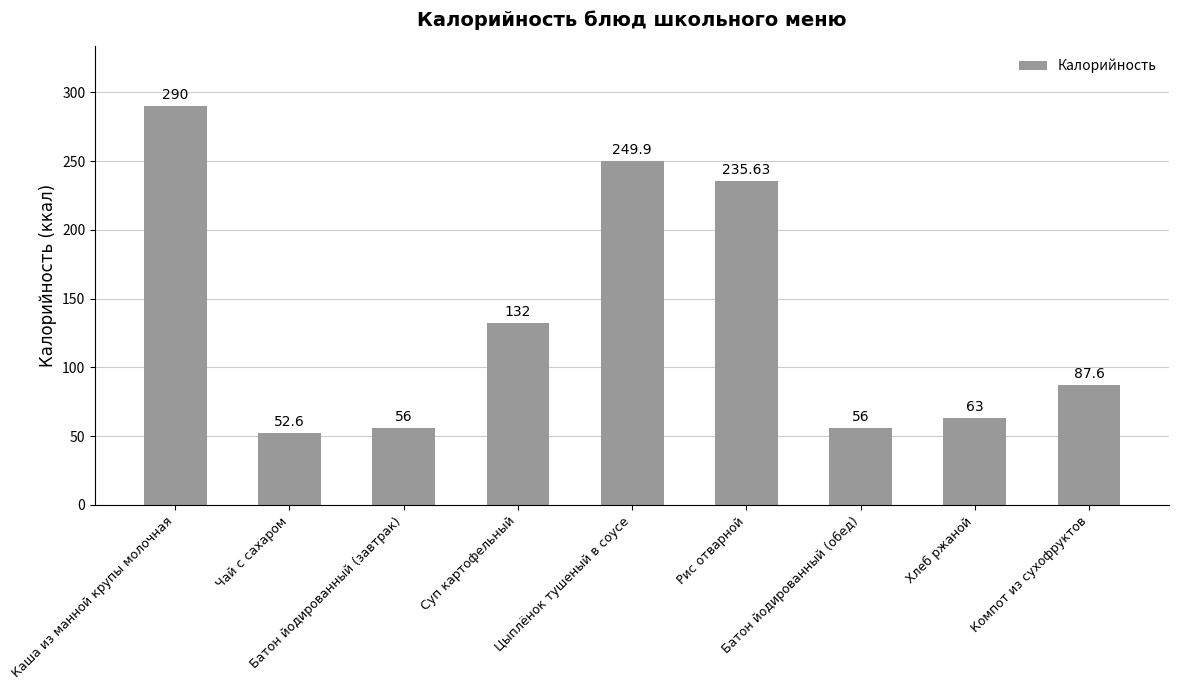

How many bars are there in total?

9